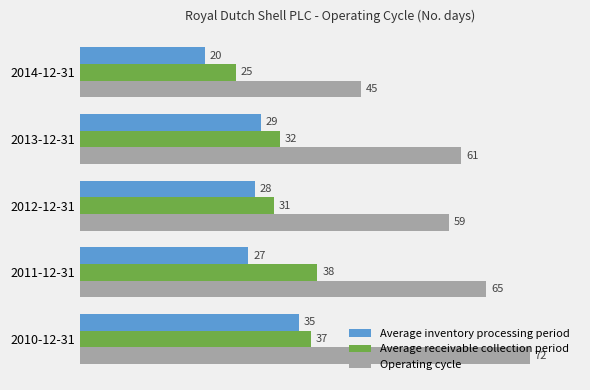

Which series changed the most between 2014-12-31 and 2013-12-31?

Operating cycle